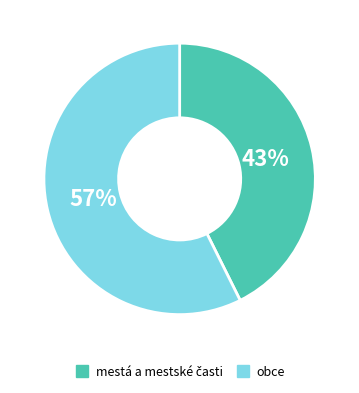

Is there a majority slice in this chart?

Yes